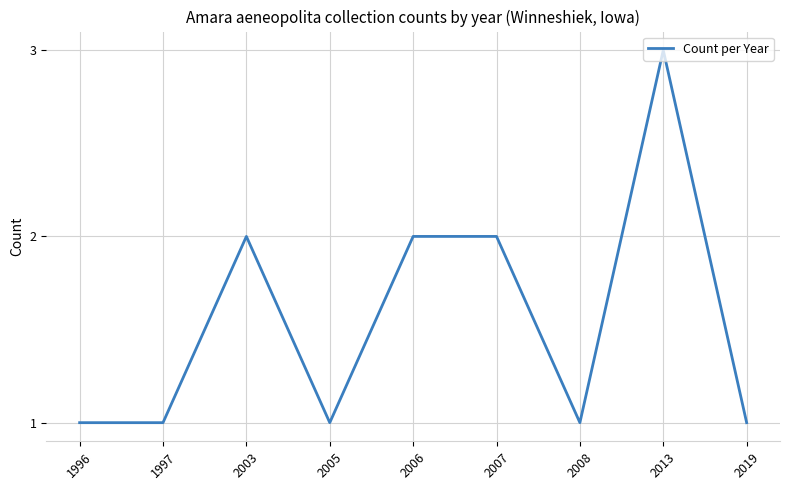

Which label corresponds to the largest value in the chart?

2013